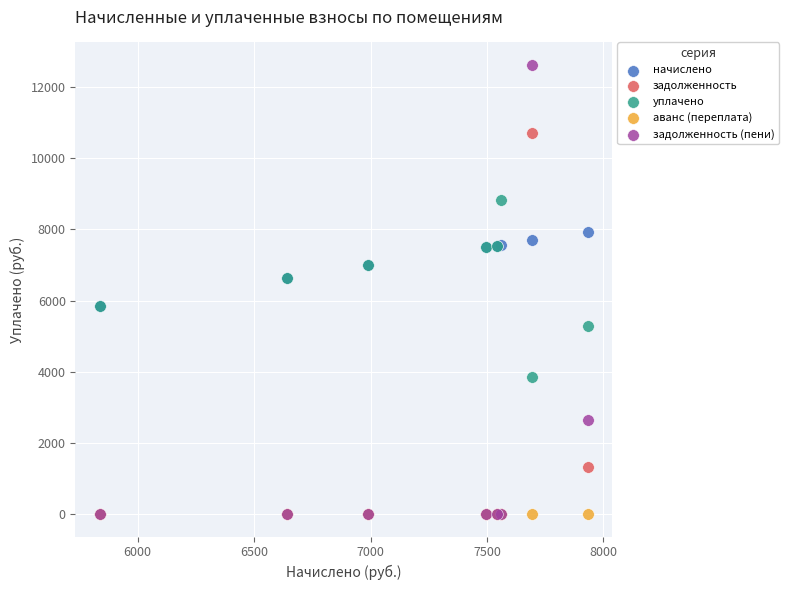

What are all the series names shown in the legend?

начислено, задолженность, уплачено, аванс (переплата), задолженность (пени)